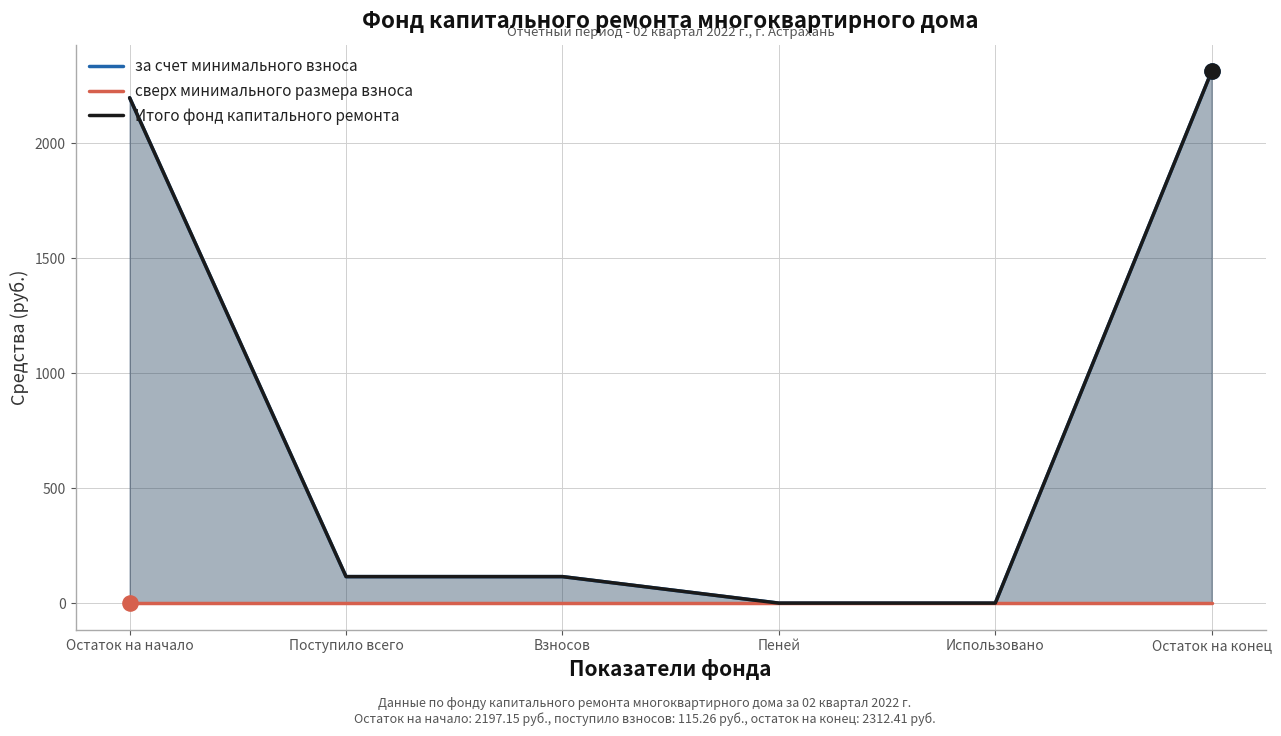

Which series contains the lowest Y value?

за счет минимального взноса